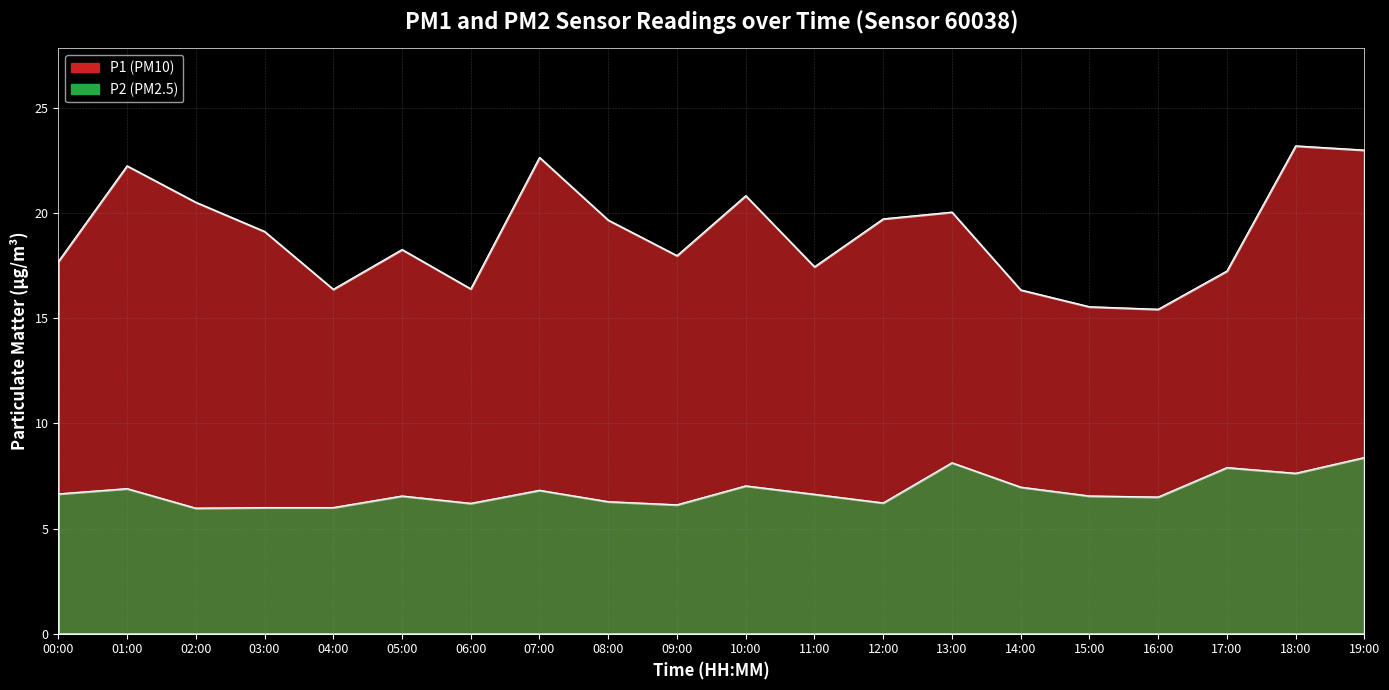

Between 10:00 and 16:00, which series saw the biggest shift?

P1